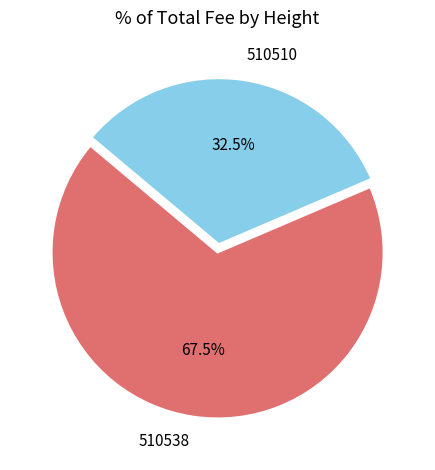

To the nearest percent, what is the average slice percentage?

50%